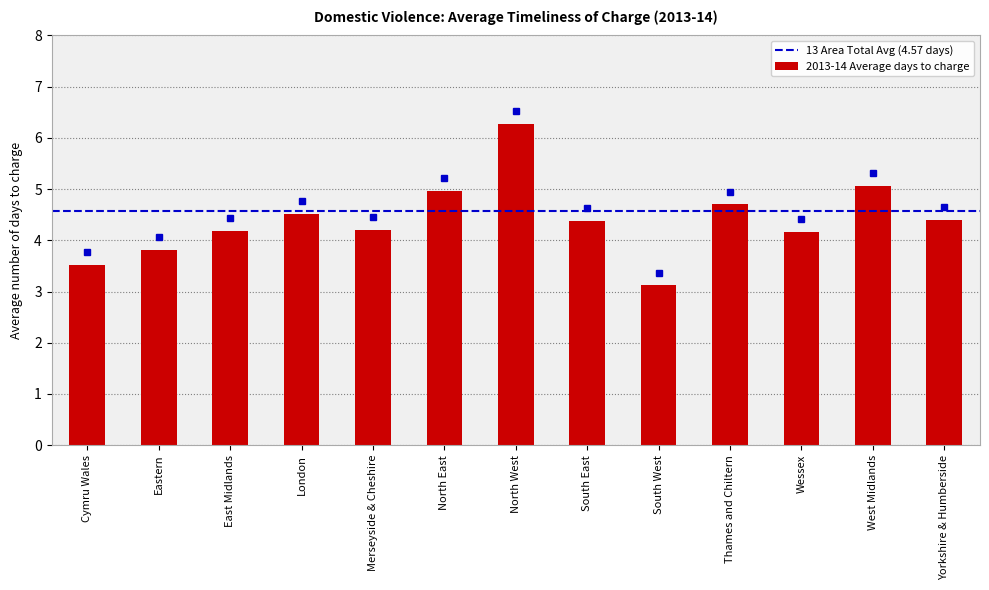

What is the label of the 5th bar from the right?

South West